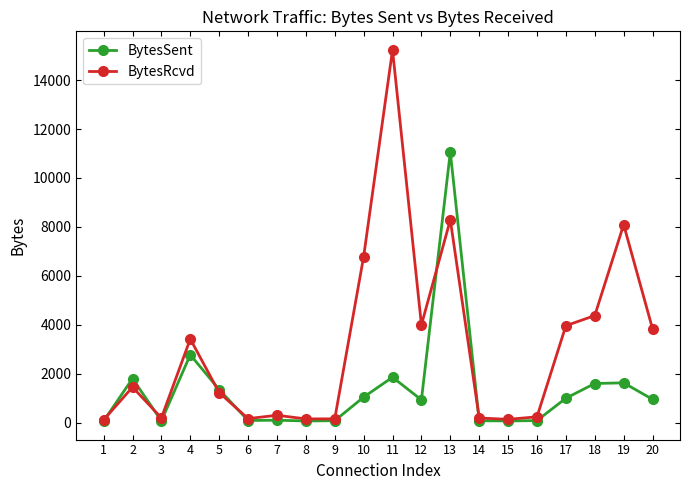

At which category does BytesRcvd reach its first local valley?

3